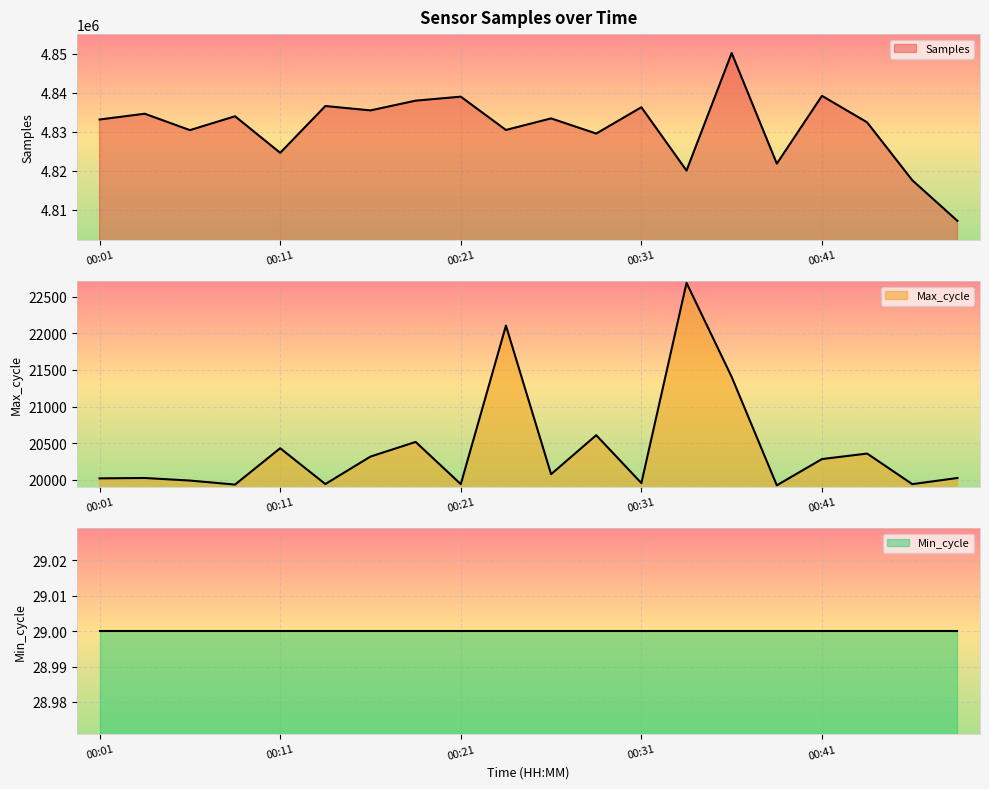

Is it true that Max_cycle equals 32826 at 00:48?

False